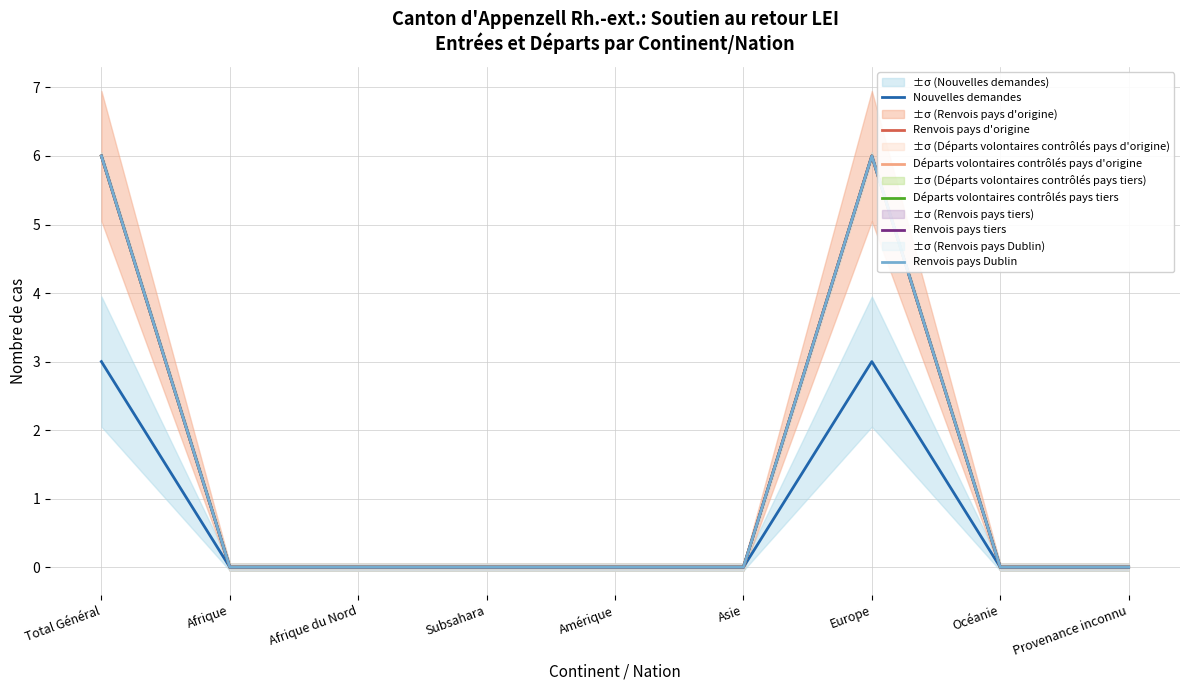

Does the chart display data point markers on the line(s)?

No